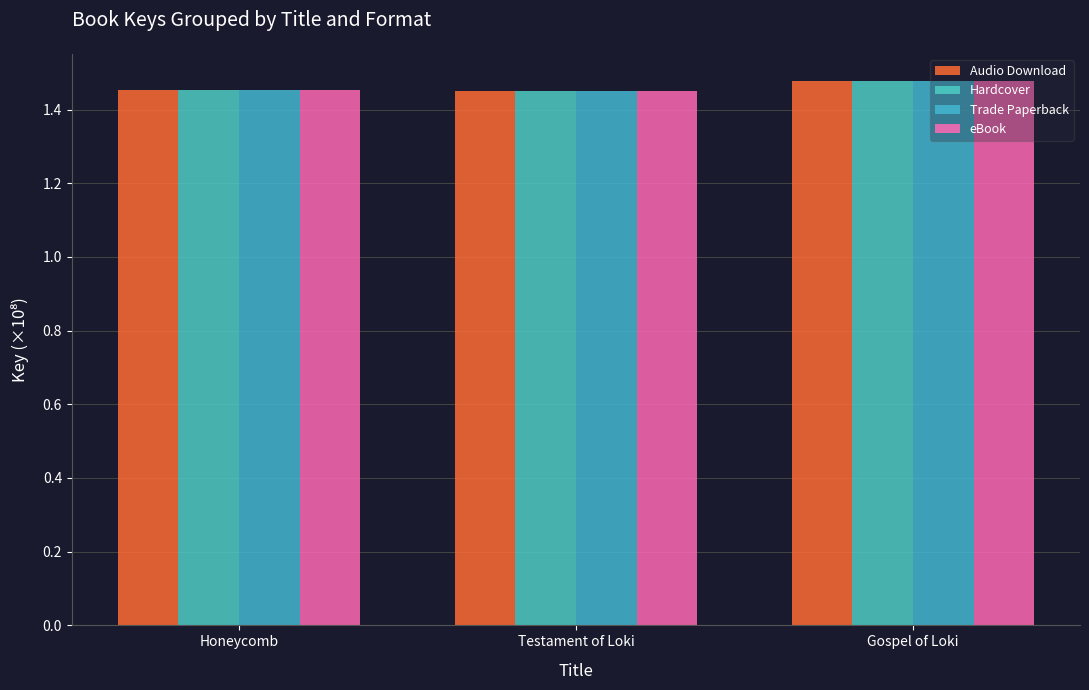

How many bars are there in each group?

4